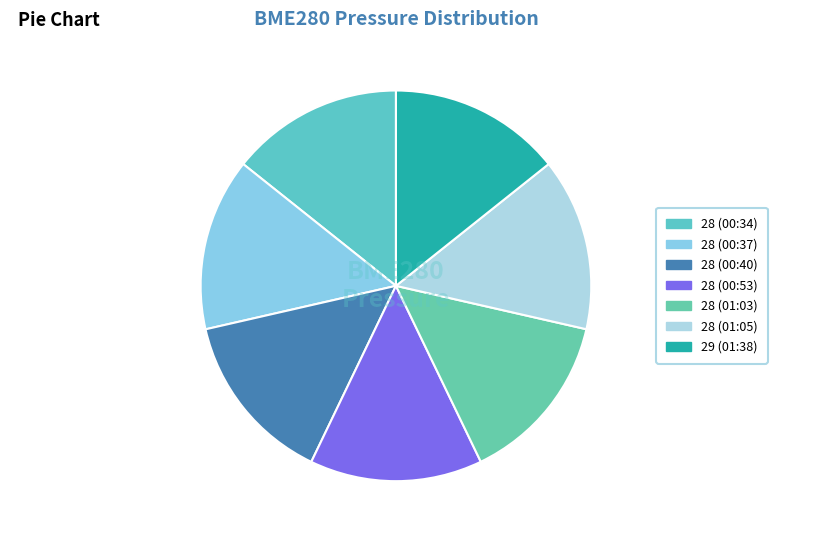

To the nearest percent, what is the average slice percentage?

14%